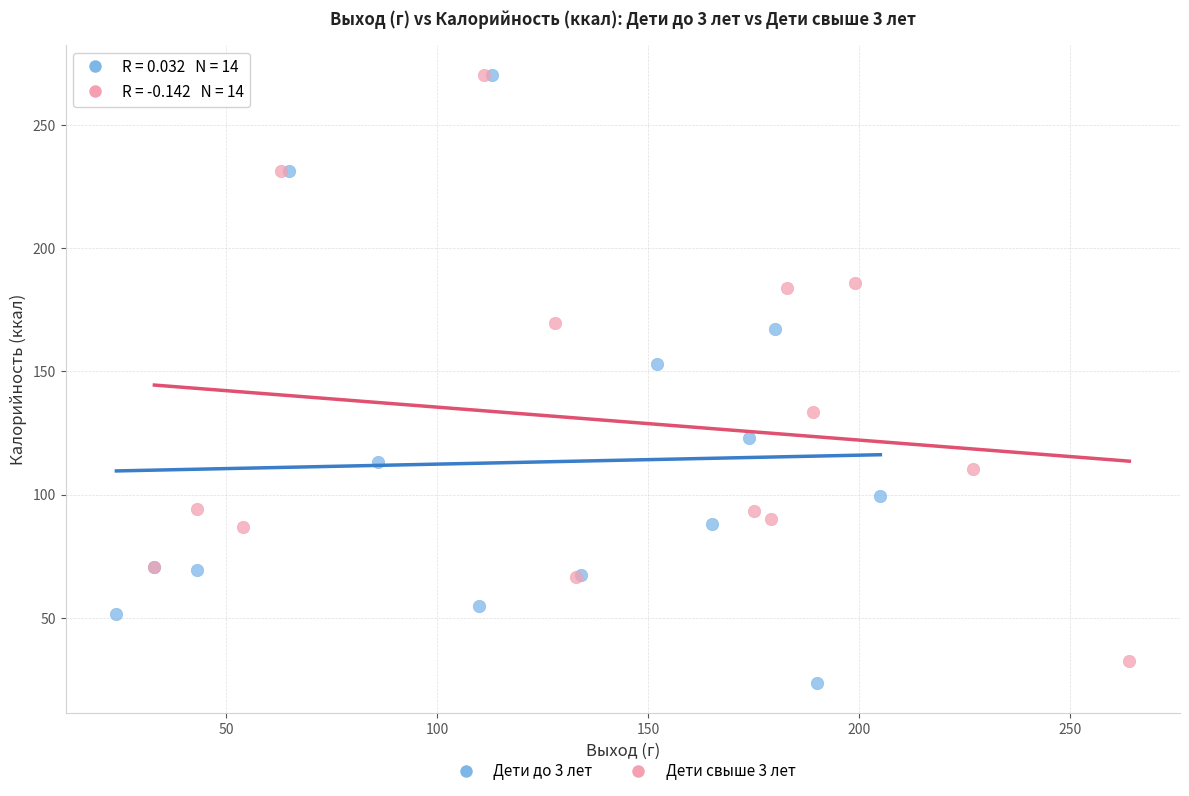

Which series has the largest Y range (max minus min)?

Дети до 3 лет